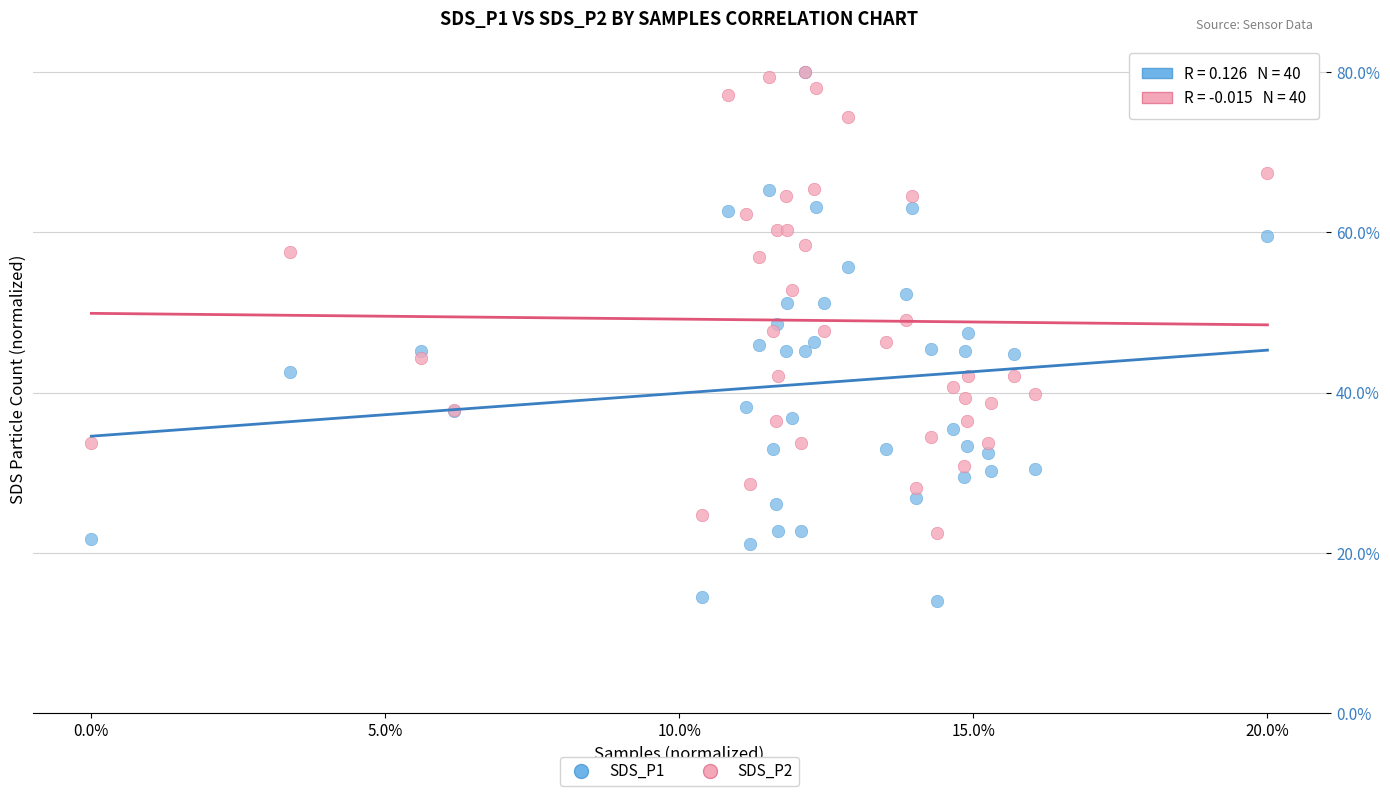

Which series contains the lowest Y value?

SDS_P1